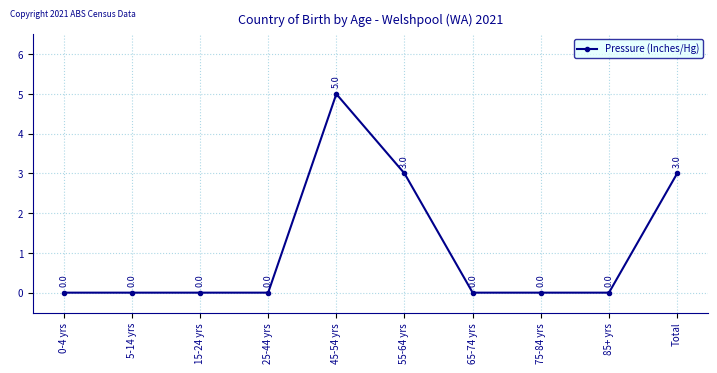

The value at 45-54 yrs is 2. True or false?

False